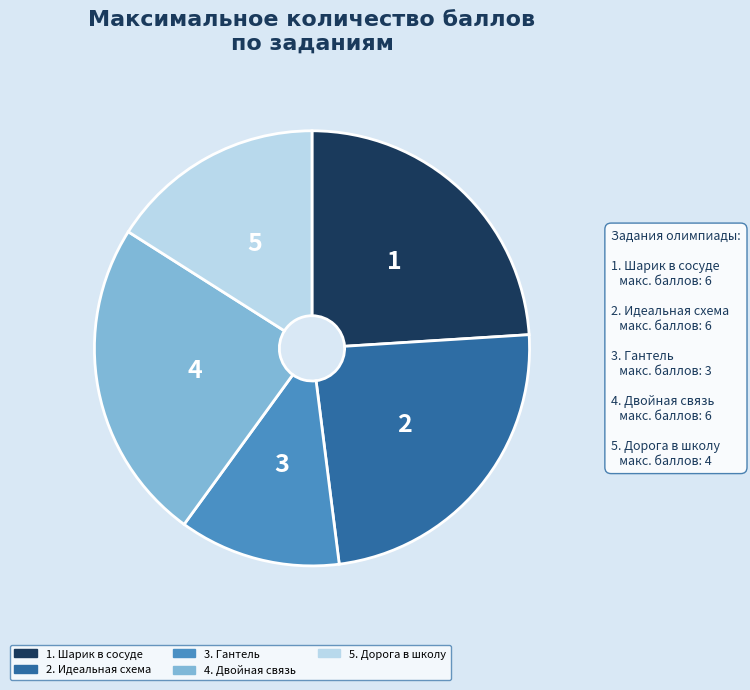

What is the smallest slice in the pie chart?

3. Гантель